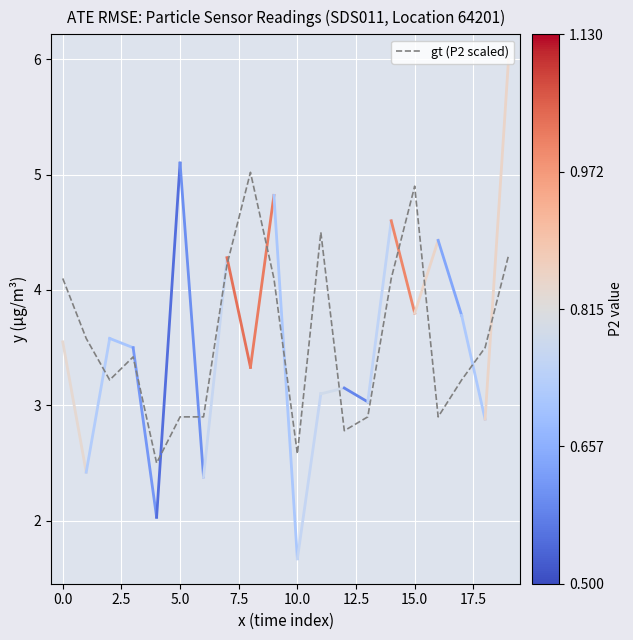

Is it true that gt (P2 scaled) equals 2.0 at 15.0?

False